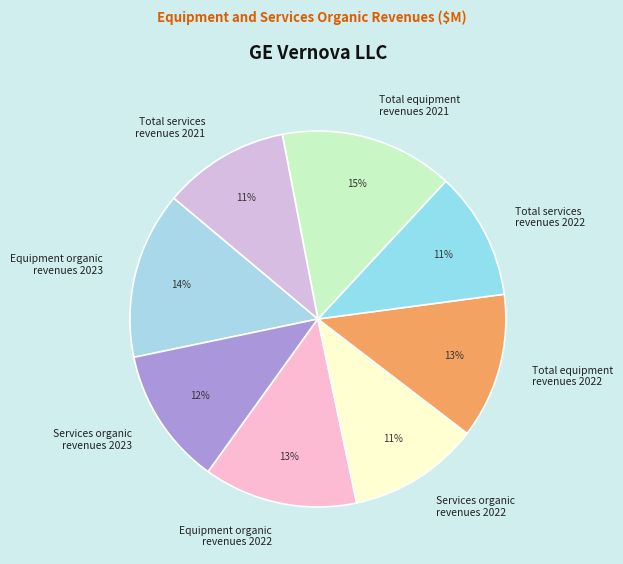

How many slices are in this pie chart?

8